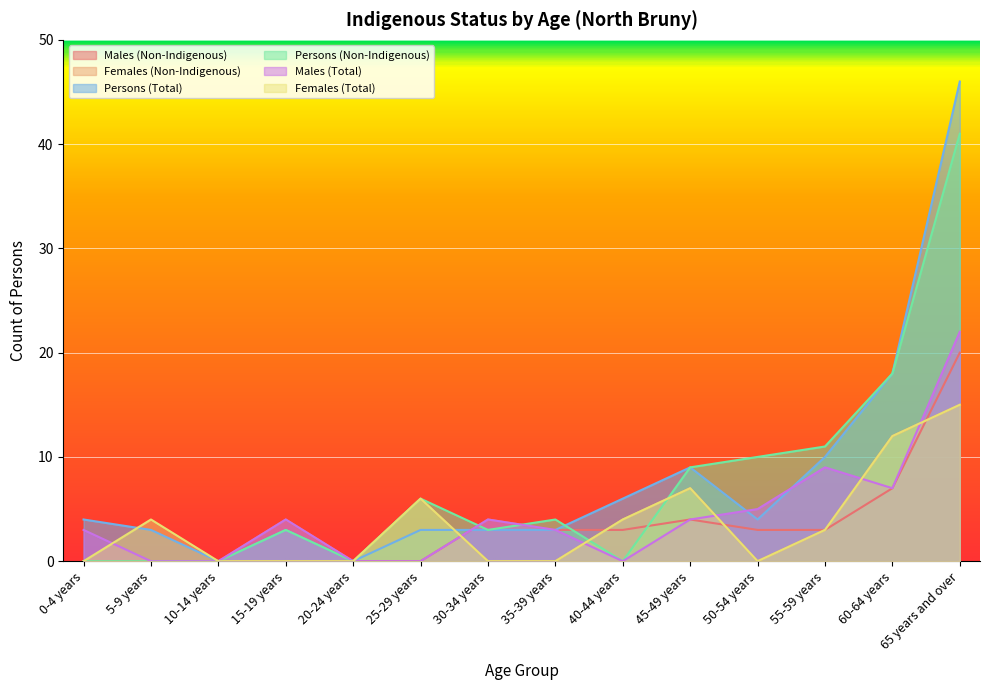

The Females (Total) series shows 7 at 45-49 years. True or false?

True